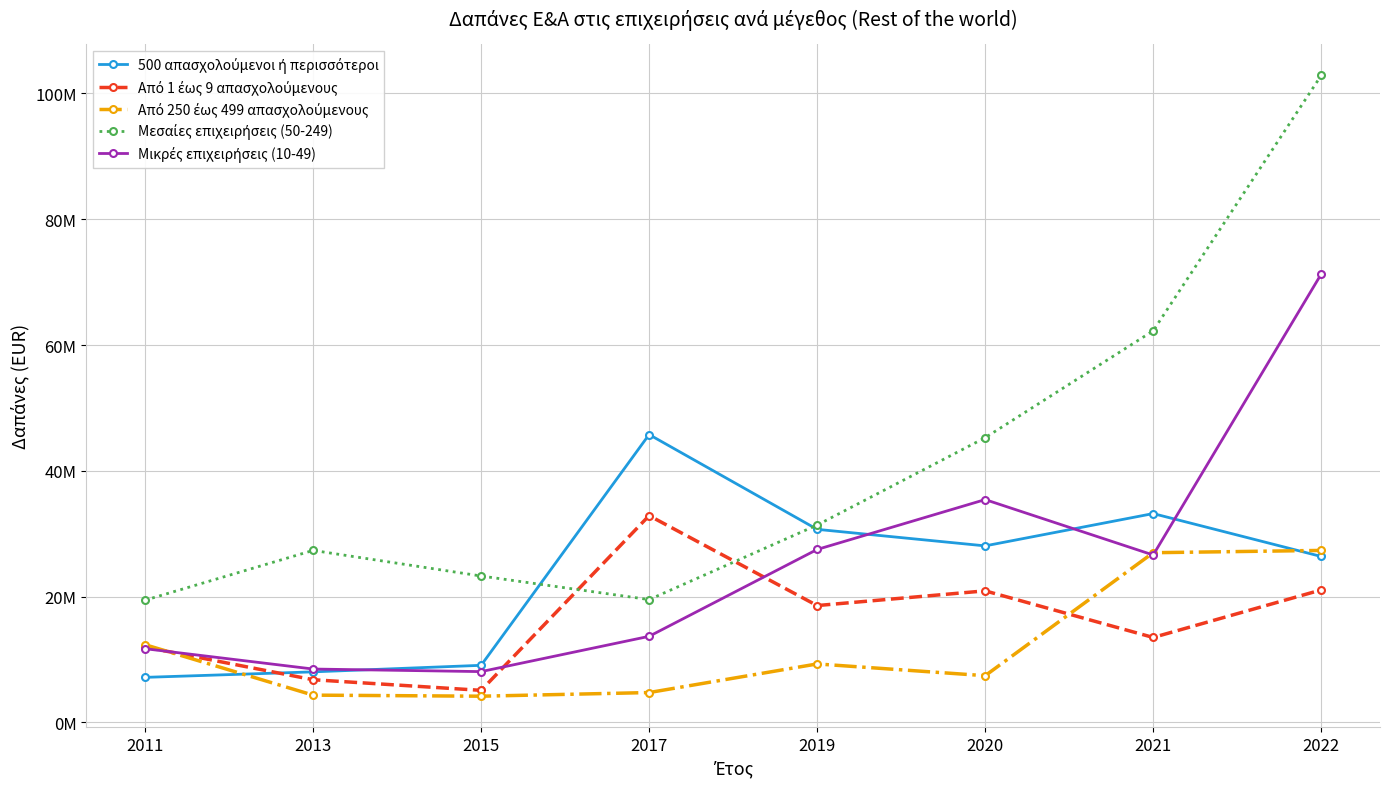

What value does the Μικρές επιχειρήσεις (10-49) series have at 2020, to the nearest 50?

35430000